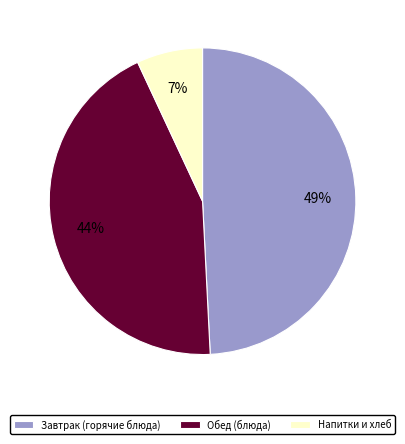

Is there any slice that represents more than half of the pie?

No